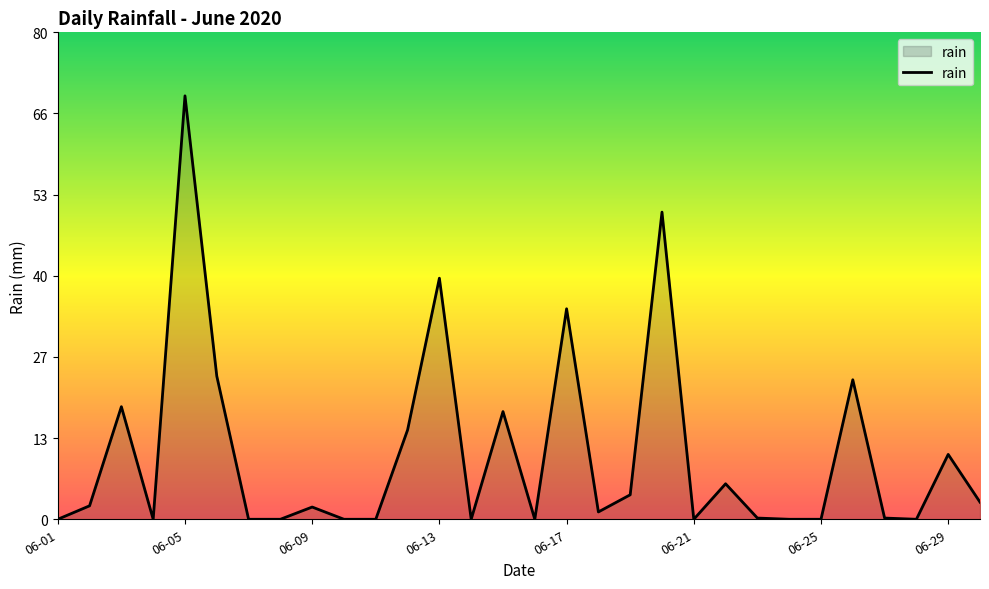

How many lines are shown in the chart?

1